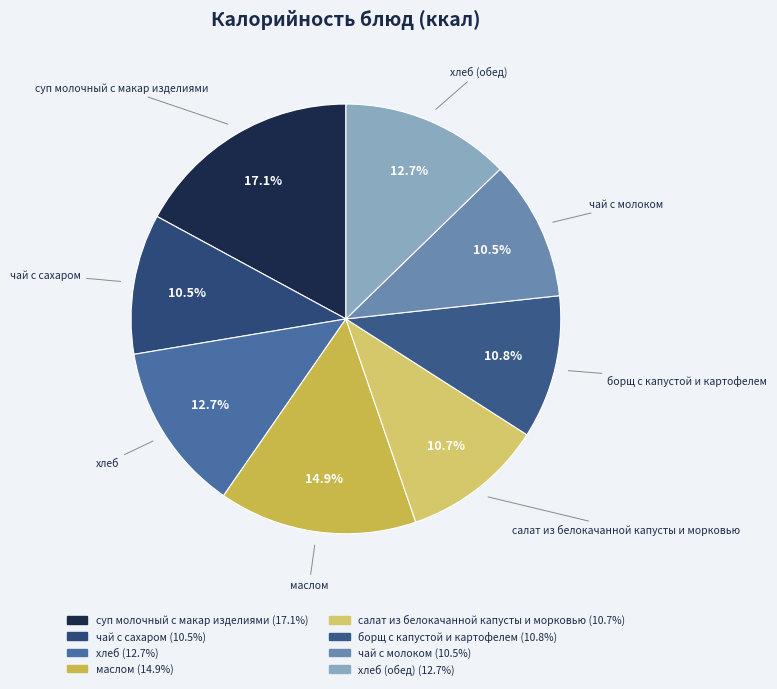

To the nearest percent, what is the difference between the largest and smallest slice percentages?

7%